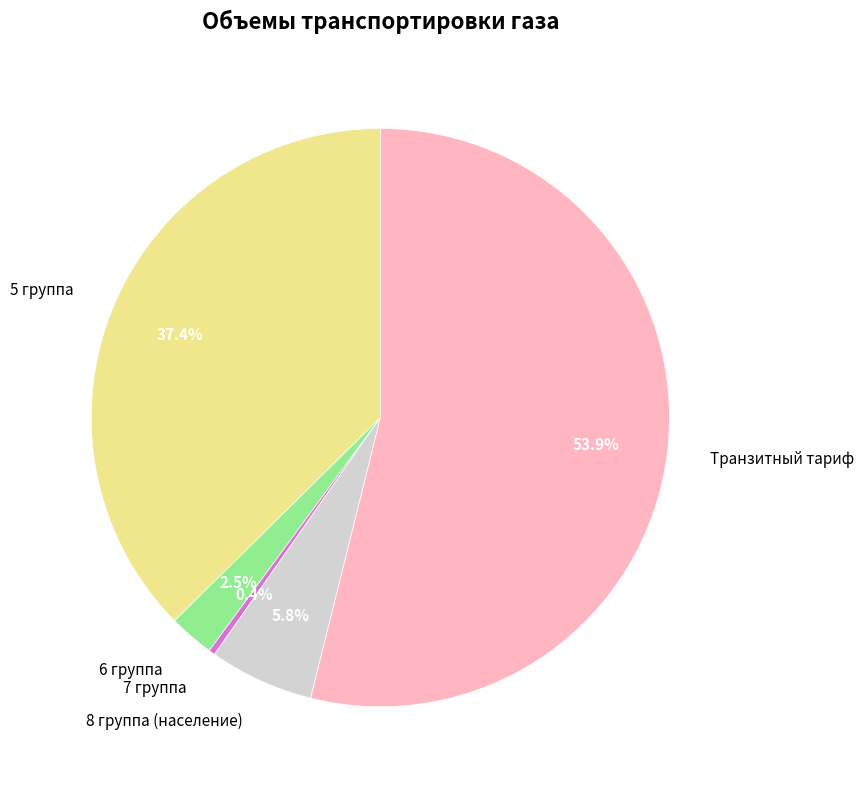

Combined, do Транзитный тариф and 7 группа account for over 50%?

Yes